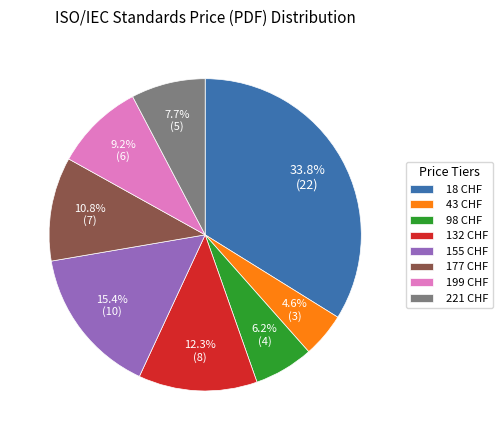

What is the smallest slice in the pie chart?

43 CHF